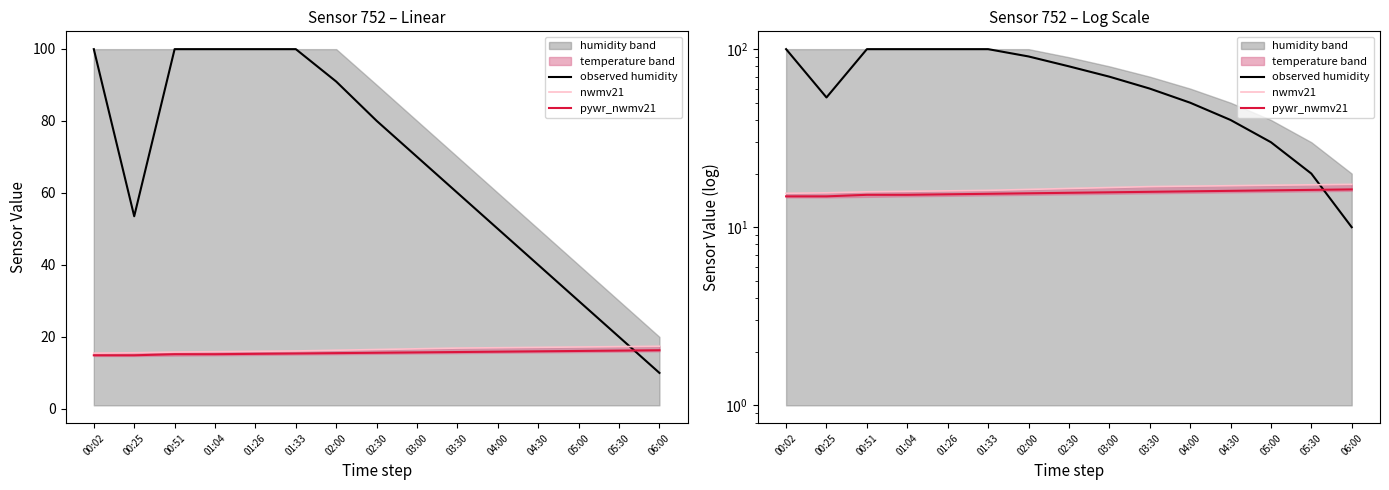

What is the total value across all series at 01:26?

131.2